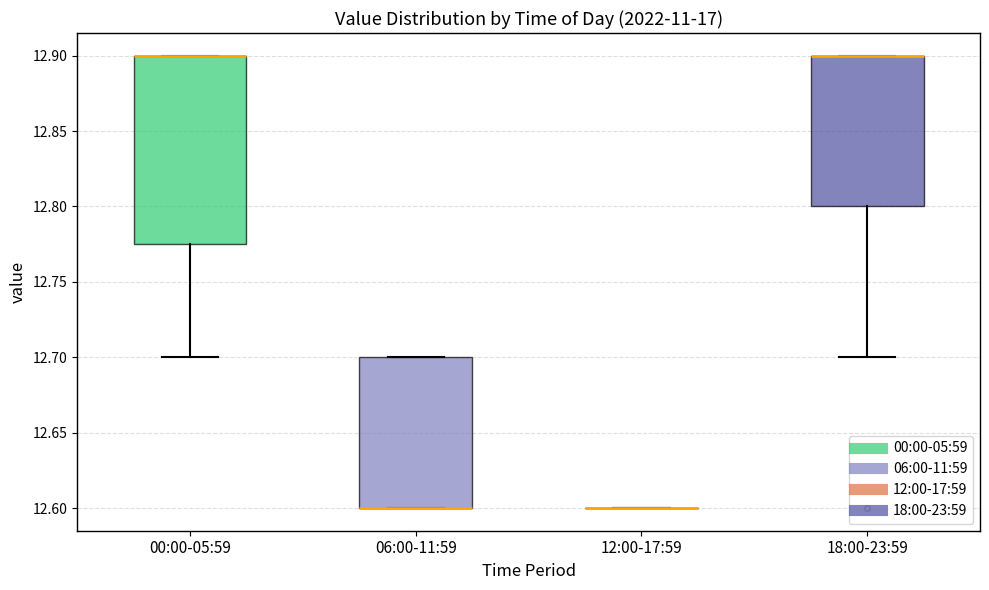

Reading left to right, read every box against the y-axis: the position of its median line, the range the box covers, and the ends of its whiskers. The values are not printed on the chart, so give them approximately, as read against the axis.

00:00-05:59: median 12.900 (drawn on the box's upper edge), box 12.775 to 12.900, whiskers 12.700 to 12.900
06:00-11:59: median 12.600 (drawn on the box's lower edge), box 12.600 to 12.700, whiskers 12.600 to 12.700
12:00-17:59: box collapsed to a line at 12.600, whiskers 12.600 to 12.600
18:00-23:59: median 12.900 (drawn on the box's upper edge), box 12.800 to 12.900, whiskers 12.700 to 12.900